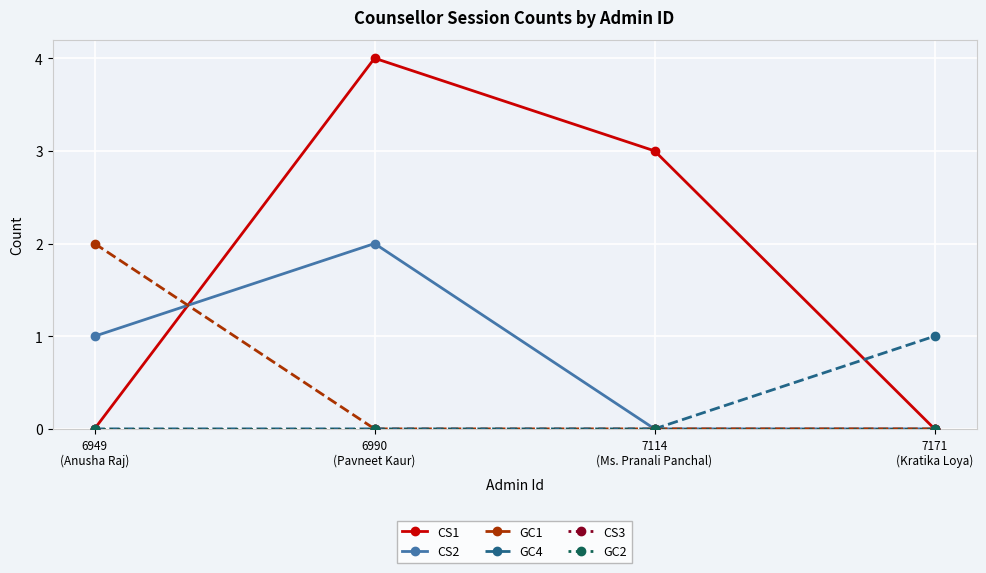

True or false: CS1 has more than 0 points higher than both neighbors.

True